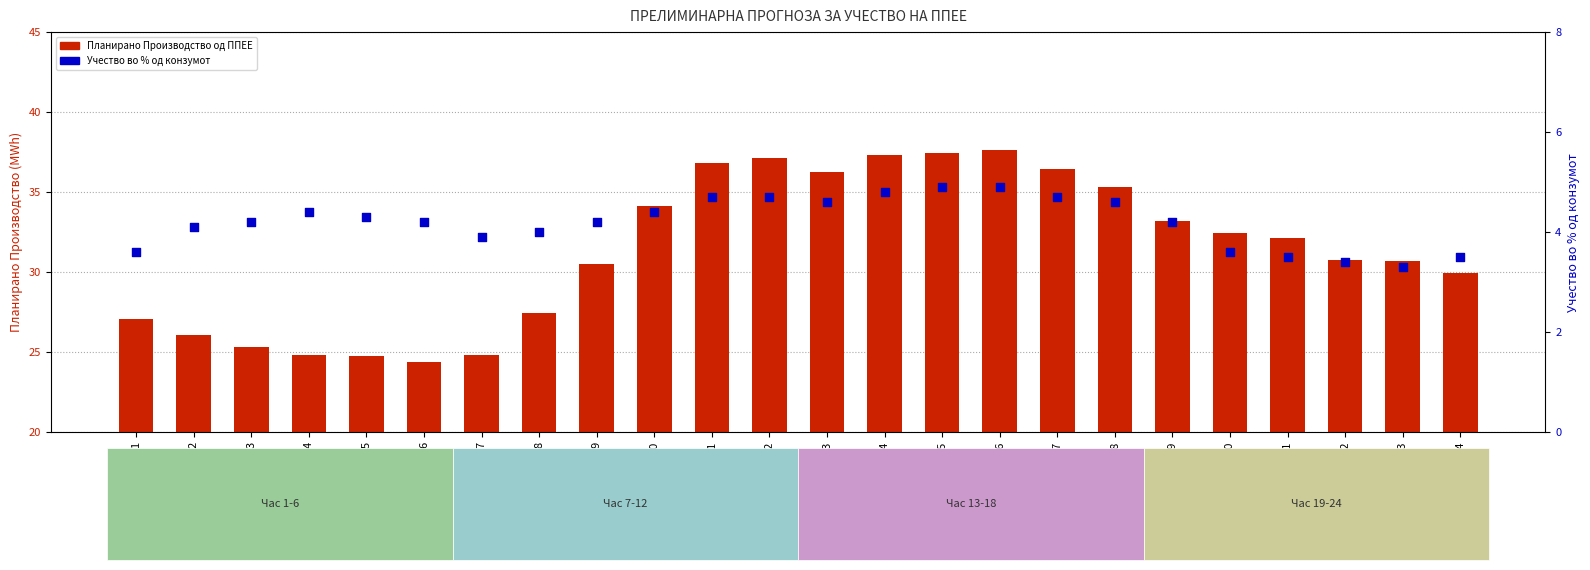

At how many categories does at least one series exceed 15?

24